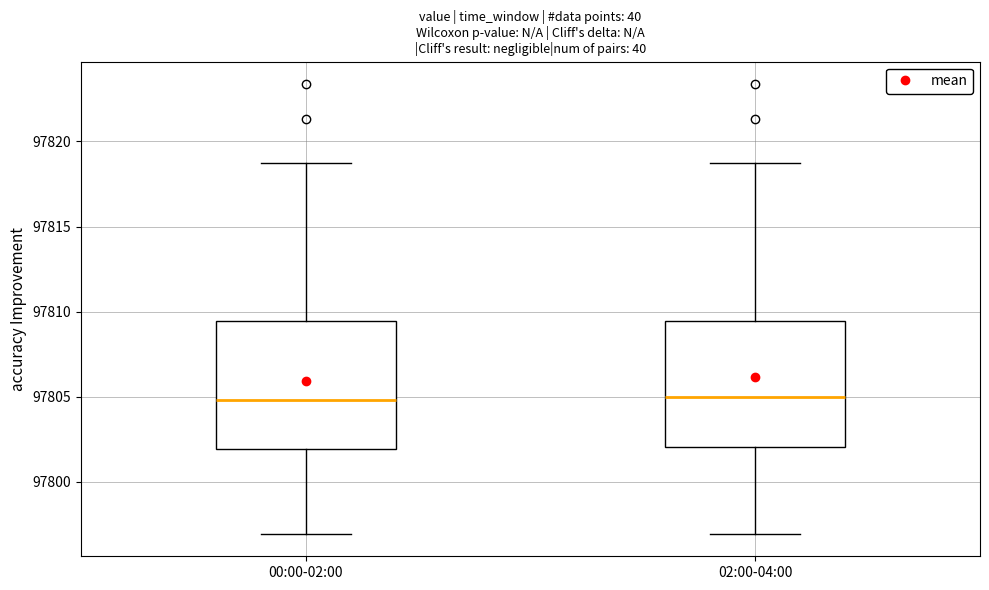

Reading left to right, transcribe this box plot: for each box, give where its median line is, the range the box spans, and where its two whiskers end, as read against the y-axis. The values are not printed on the chart, so give them approximately, as read against the axis.

00:00-02:00: median 97805.0, box 97802.0 to 97809.5, whiskers 97797.0 to 97818.5
02:00-04:00: median 97805.0, box 97802.0 to 97809.5, whiskers 97797.0 to 97818.5